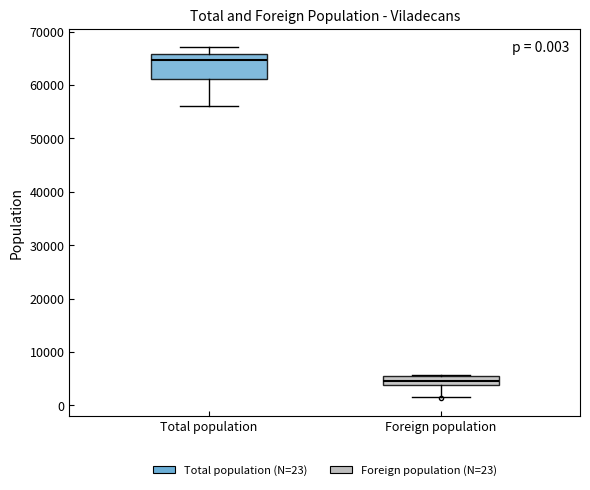

Which box's median line is the lowest?

Foreign population